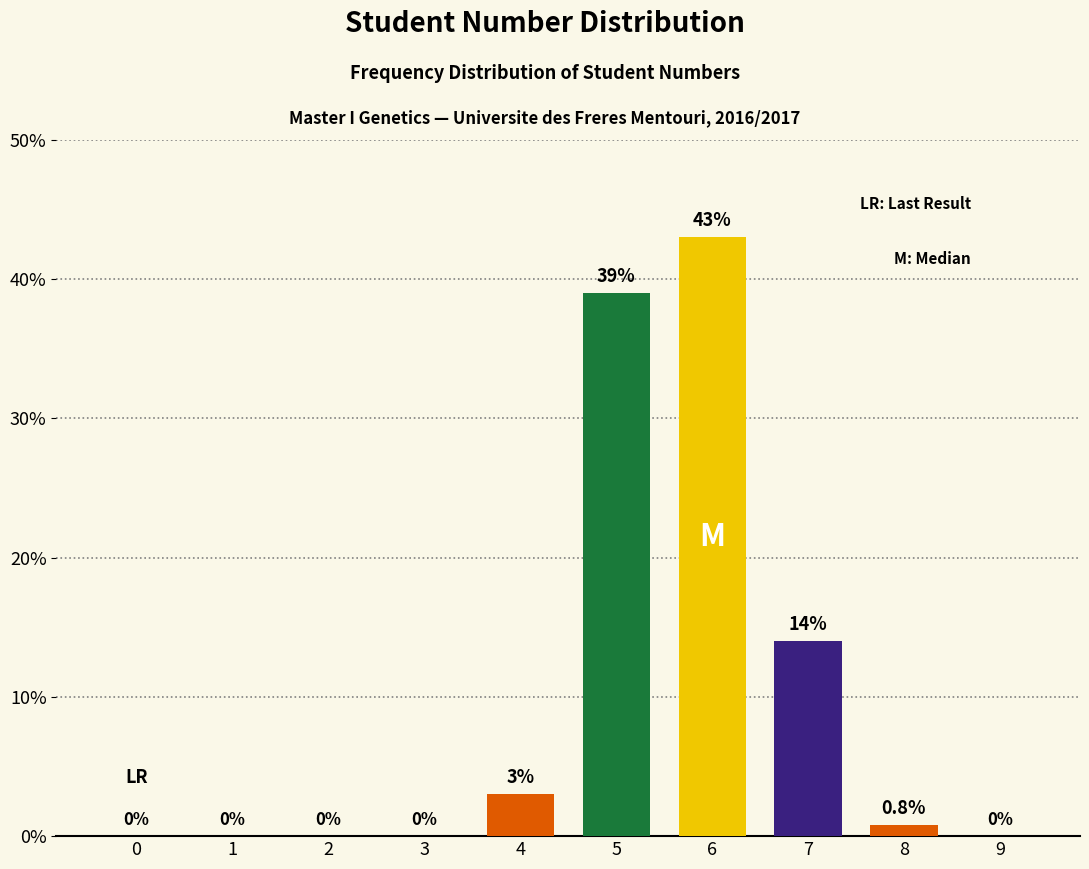

Reading left to right, extract all data points from this chart.

0=0.0	1=0.0	2=0.0	3=0.0	4=3.0	5=39.0	6=43.0	7=14.0	8=0.8	9=0.0